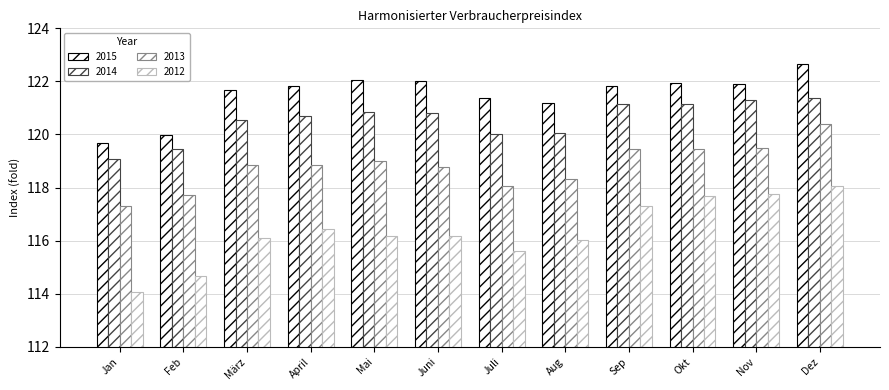

How many distinct data groups are displayed?

4